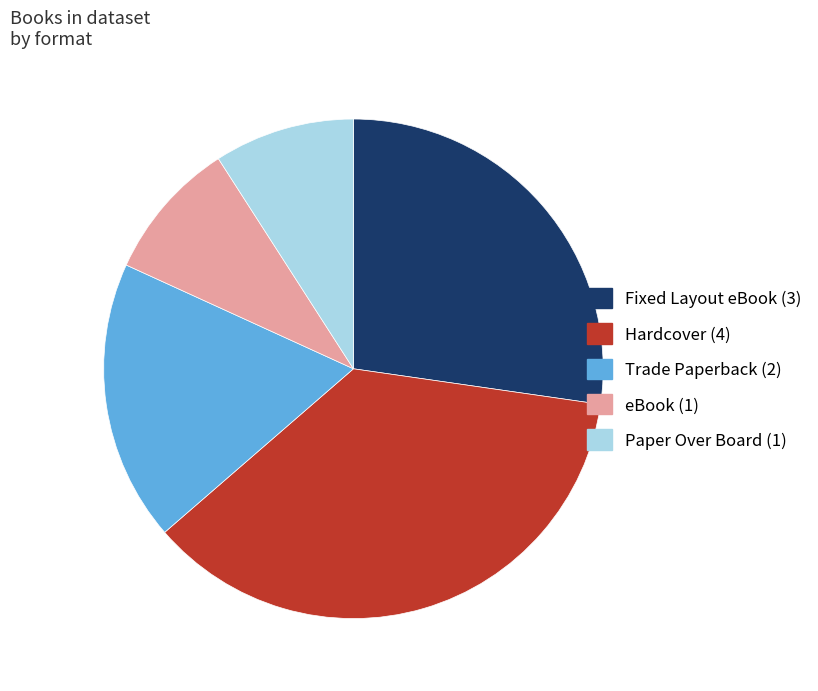

The Fixed Layout eBook slice represents 27% of the pie. True or false?

True